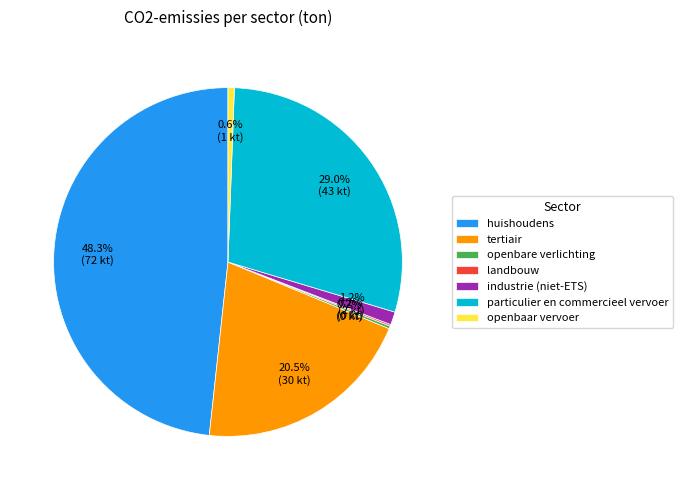

To the nearest percent, what portion does particulier en commercieel vervoer represent?

29%